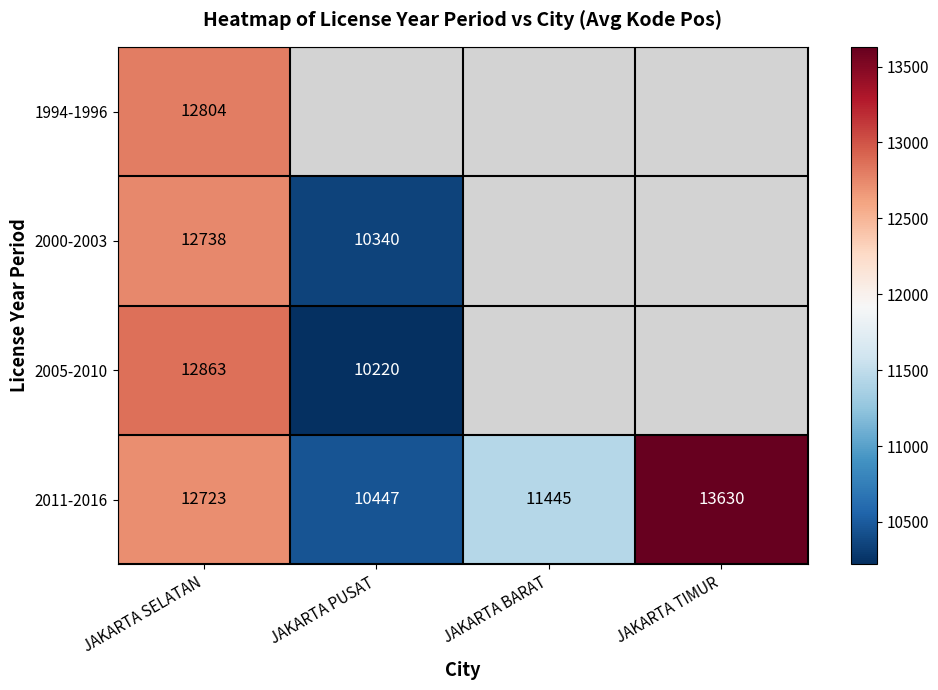

At how many categories does at least one series exceed 11134?

3